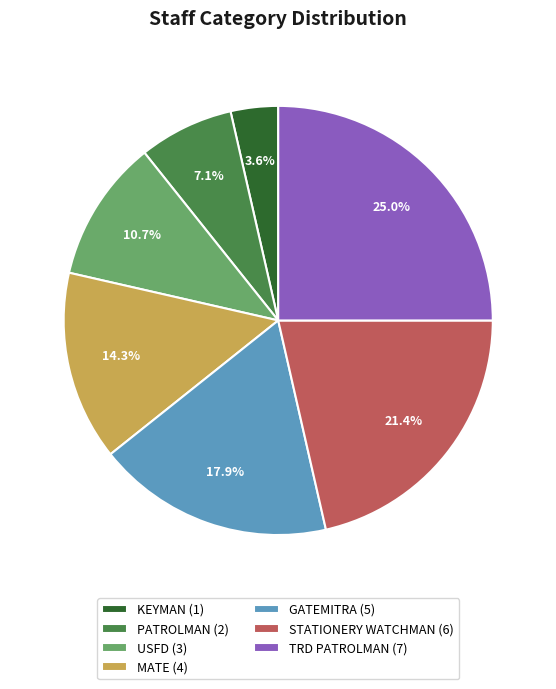

What percentage do TRD PATROLMAN and GATEMITRA together represent?

42.9%